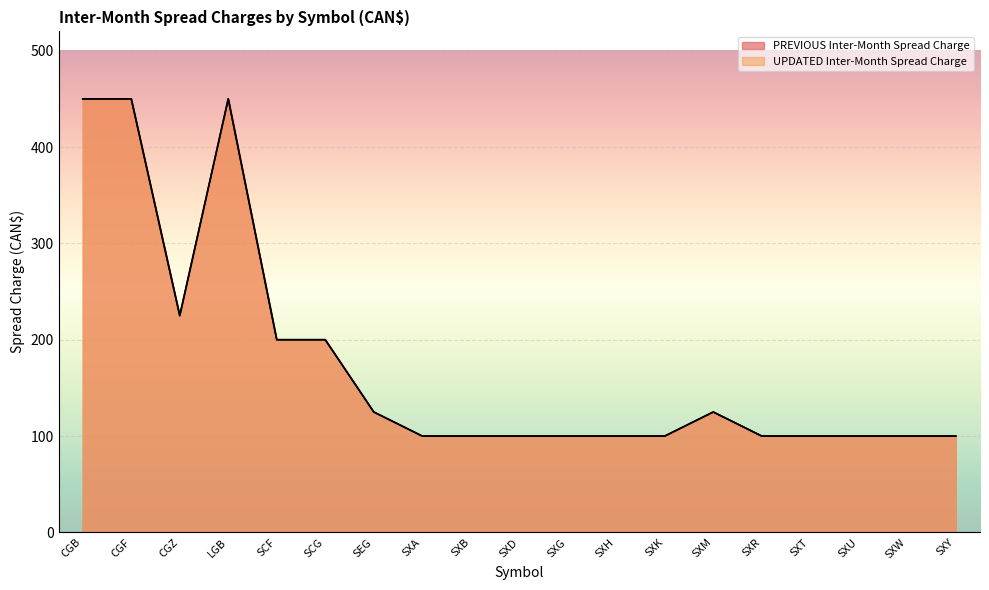

Where is UPDATED Inter-Month Spread Charge nearest to the value 275?

CGZ